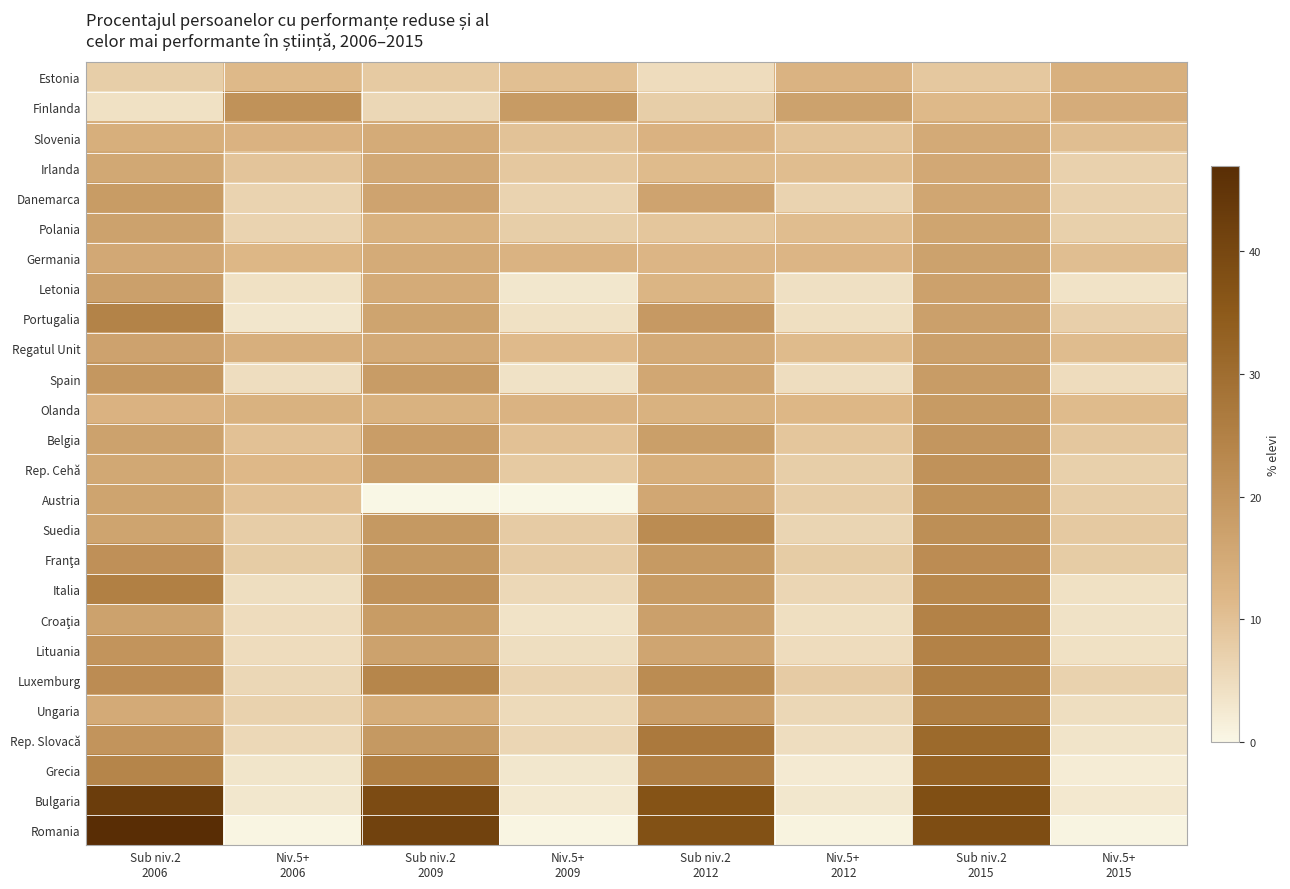

What is the total value across all series at Sub niv.2
2009?

458.9